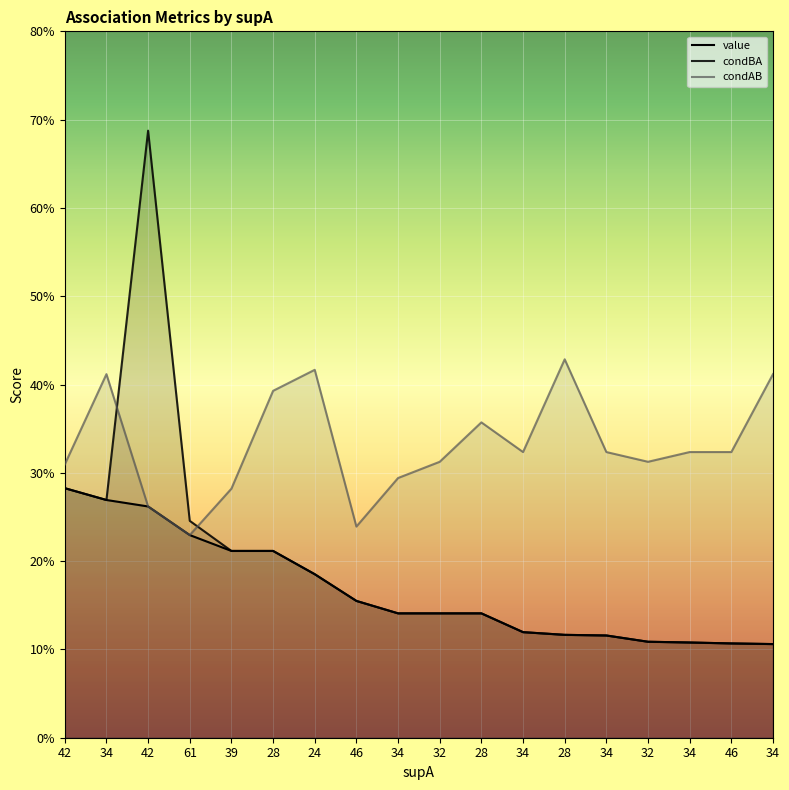

Reading left to right, what are all the values shown in this chart?

value: 42=0.3	34=0.3	42=0.3	61=0.2	39=0.2	28=0.2	24=0.2	46=0.2	34=0.1	32=0.1	28=0.1	34=0.1	28=0.1	34=0.1	32=0.1	34=0.1	46=0.1	34=0.1
condBA: 42=0.3	34=0.3	42=0.7	61=0.2	39=0.2	28=0.2	24=0.2	46=0.2	34=0.1	32=0.1	28=0.1	34=0.1	28=0.1	34=0.1	32=0.1	34=0.1	46=0.1	34=0.1
condAB: 42=0.3	34=0.4	42=0.3	61=0.2	39=0.3	28=0.4	24=0.4	46=0.2	34=0.3	32=0.3	28=0.4	34=0.3	28=0.4	34=0.3	32=0.3	34=0.3	46=0.3	34=0.4